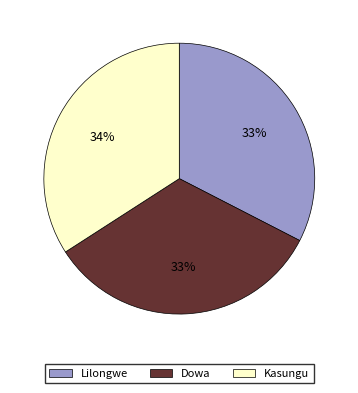

True or false: Kasungu accounts for 34% of the total.

True